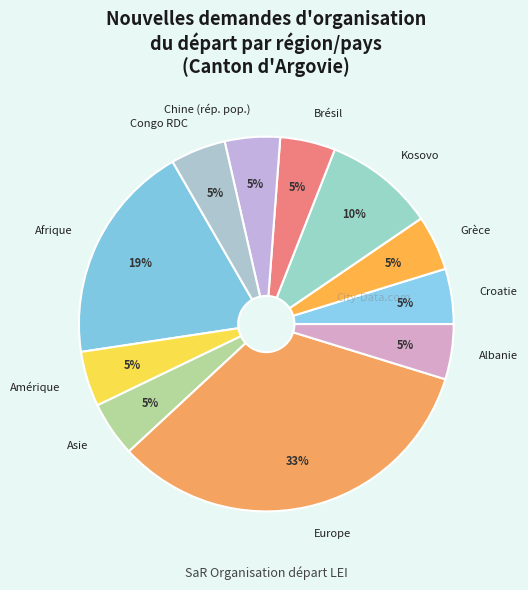

True or false: Europe accounts for 46% of the total.

False